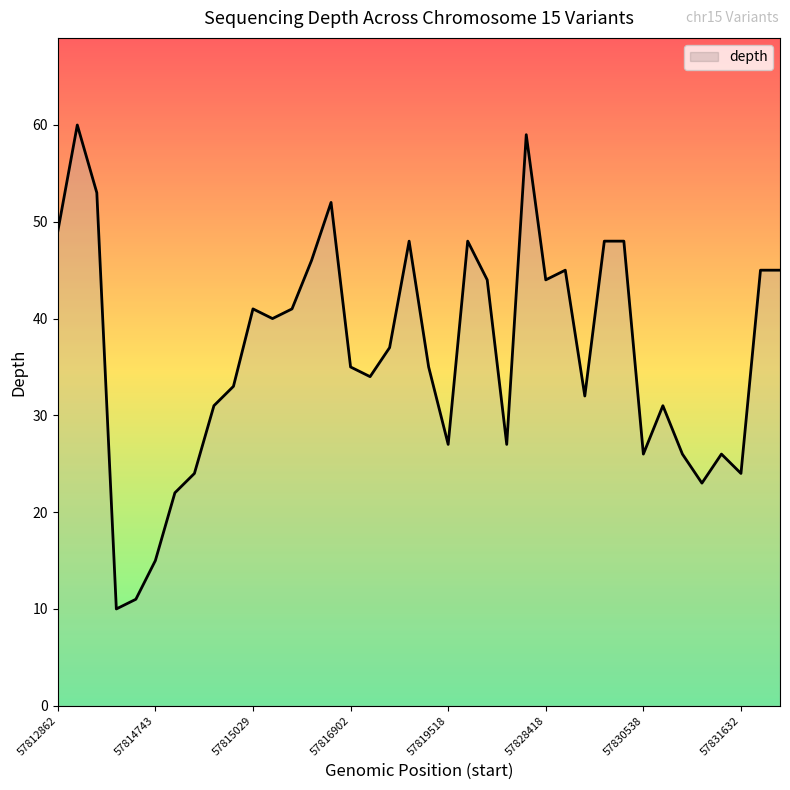

What is the difference between the maximum and minimum values?

50